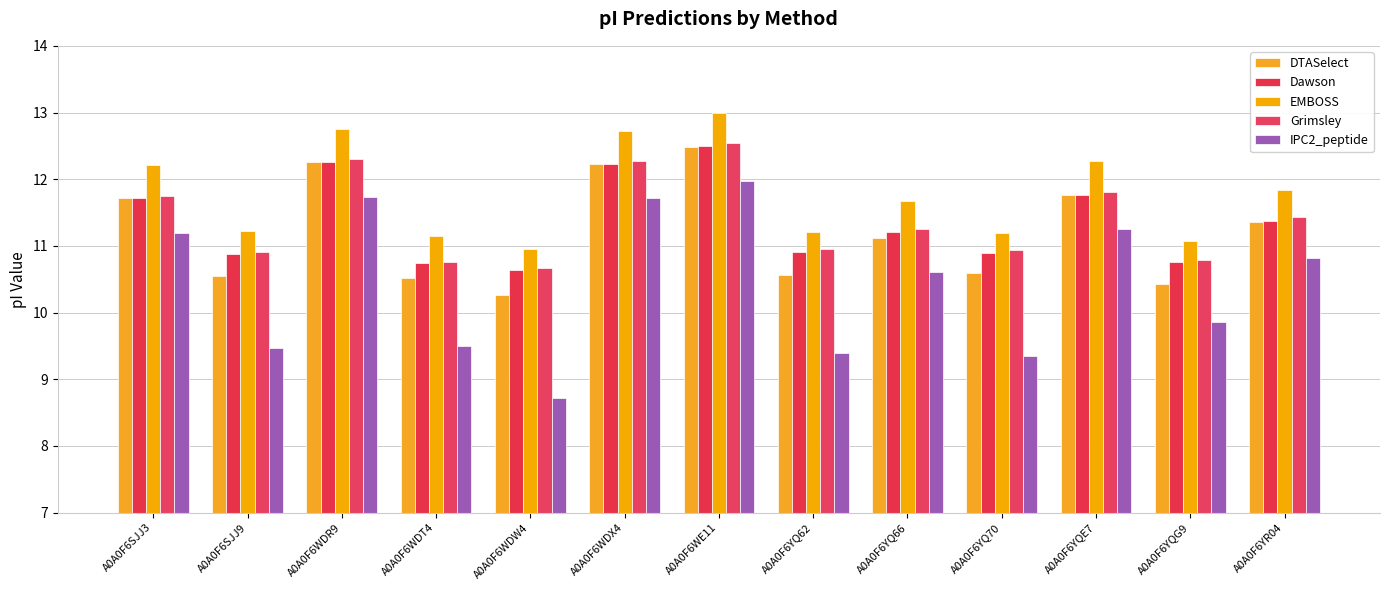

At which category is the sum across all series the highest?

A0A0F6WE11